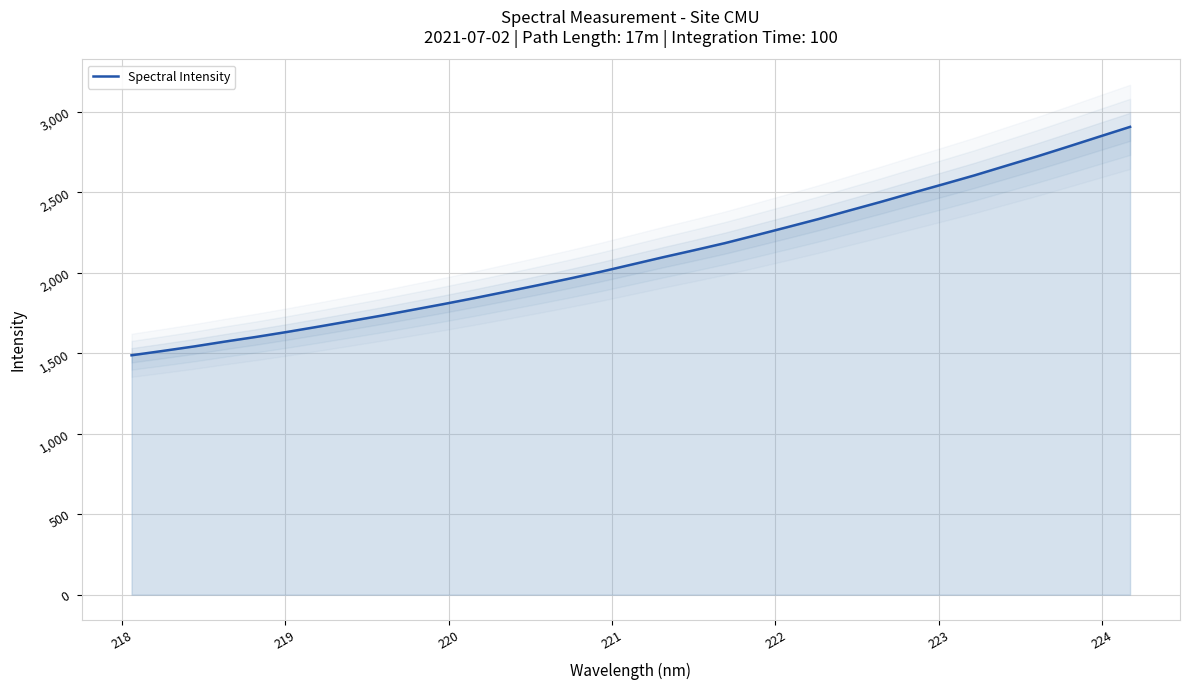

What is the greatest value displayed?

2907.9